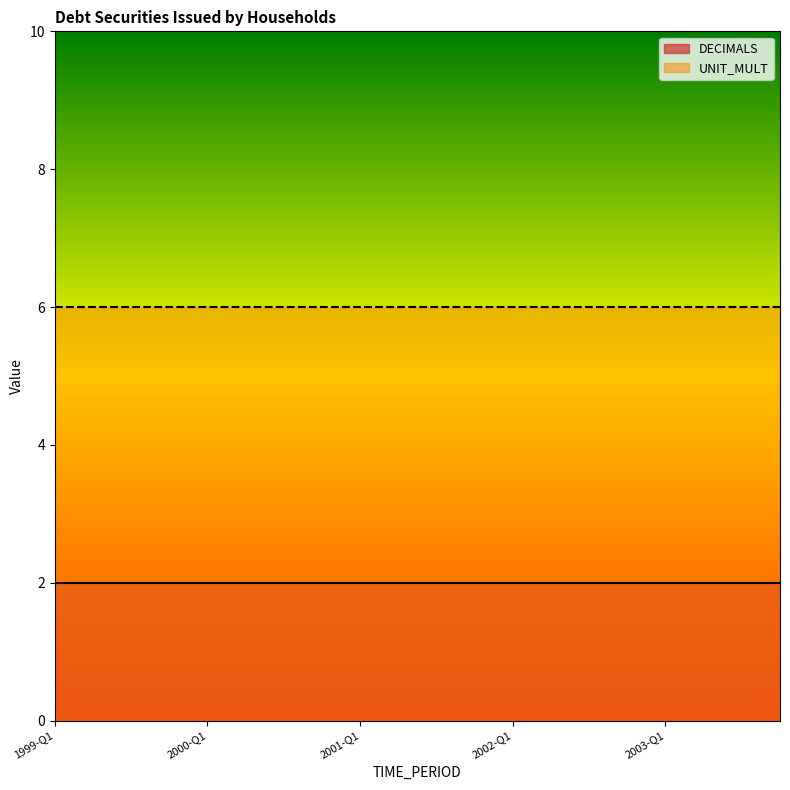

True or false: DECIMALS and UNIT_MULT intersect in this chart.

False